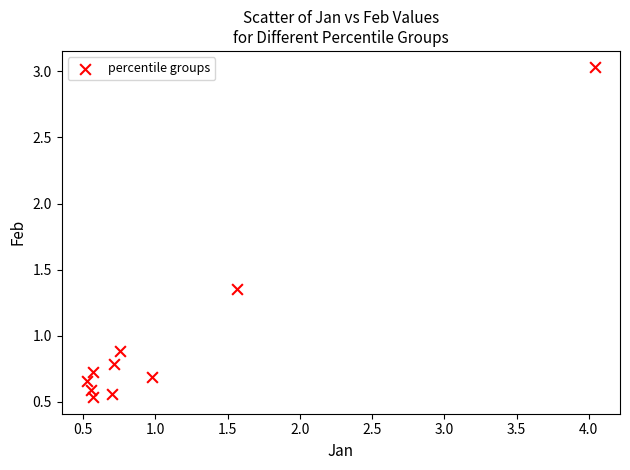

What is the average Y value?

1.0